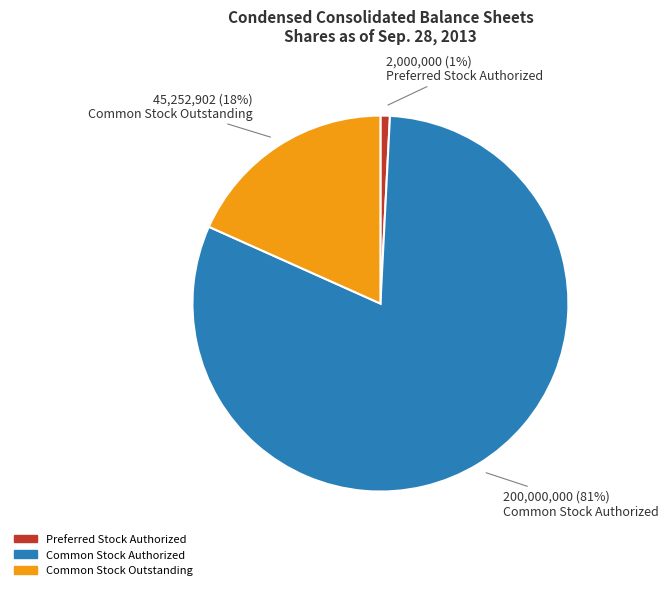

Is there a majority slice in this chart?

Yes